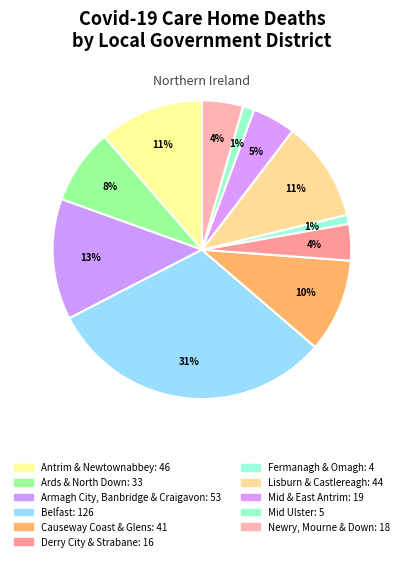

Count the number of slices in the pie.

11